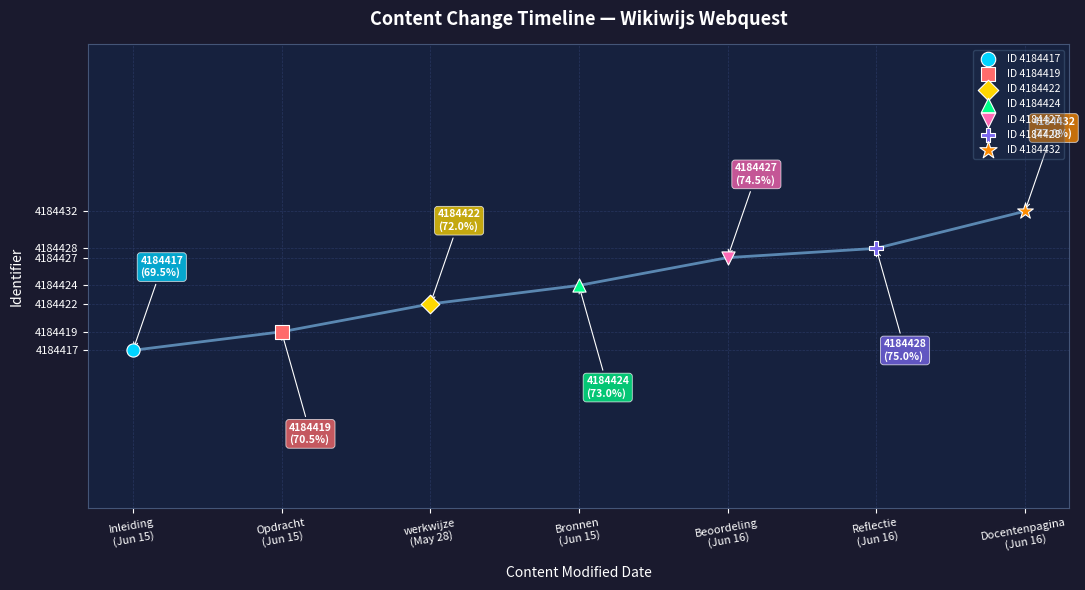

What are all the series names shown in the legend?

ID 4184417, ID 4184419, ID 4184422, ID 4184424, ID 4184427, ID 4184428, ID 4184432